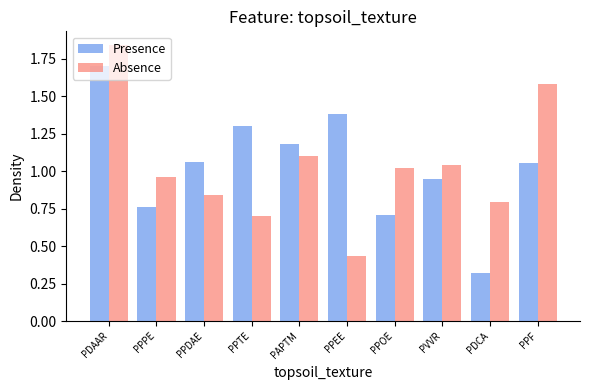

What is the highest value of the Presence series?

1.7